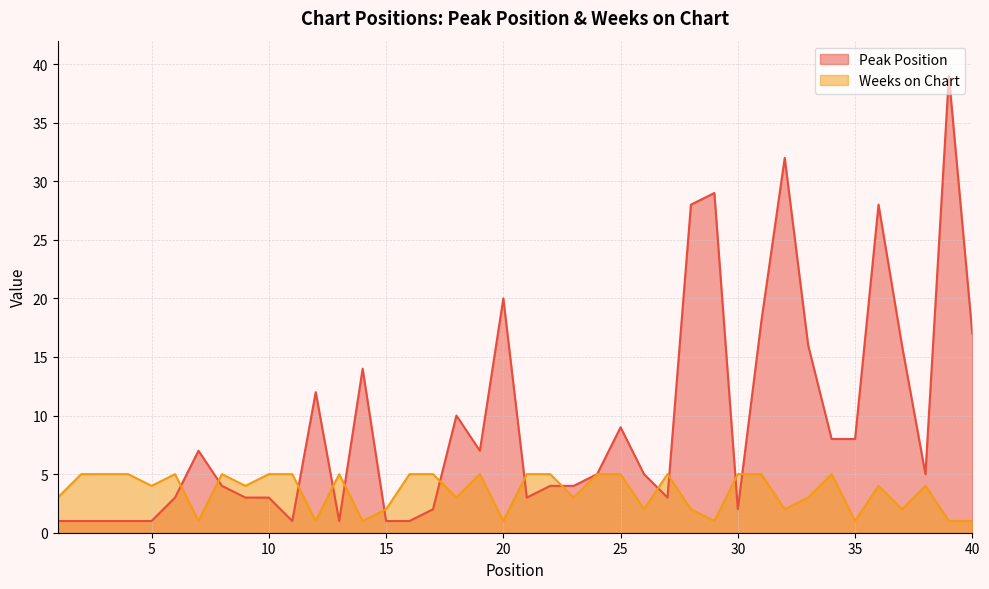

Which series has the largest total across all categories?

Peak Position